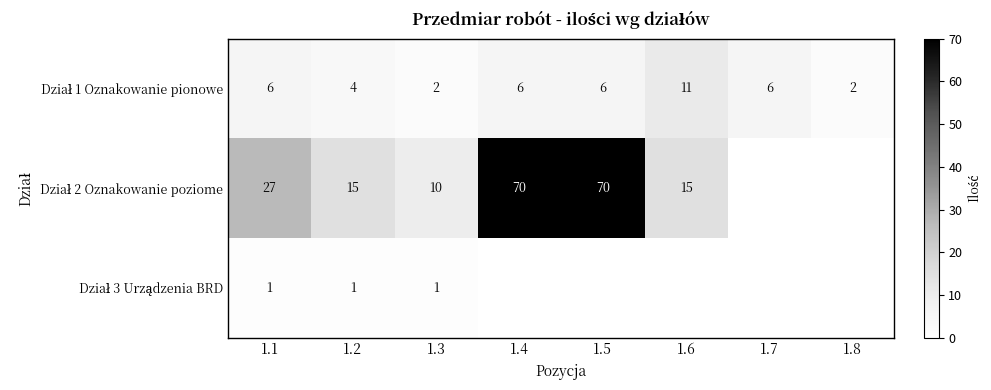

What is the difference between the highest and lowest values at 1.1?

26